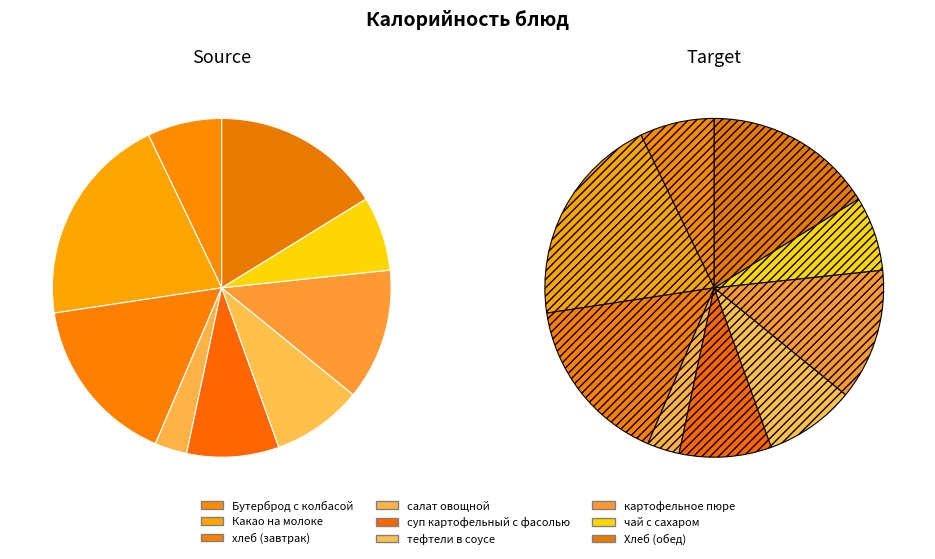

The Хлеб (обед) slice represents 16% of the pie. True or false?

True